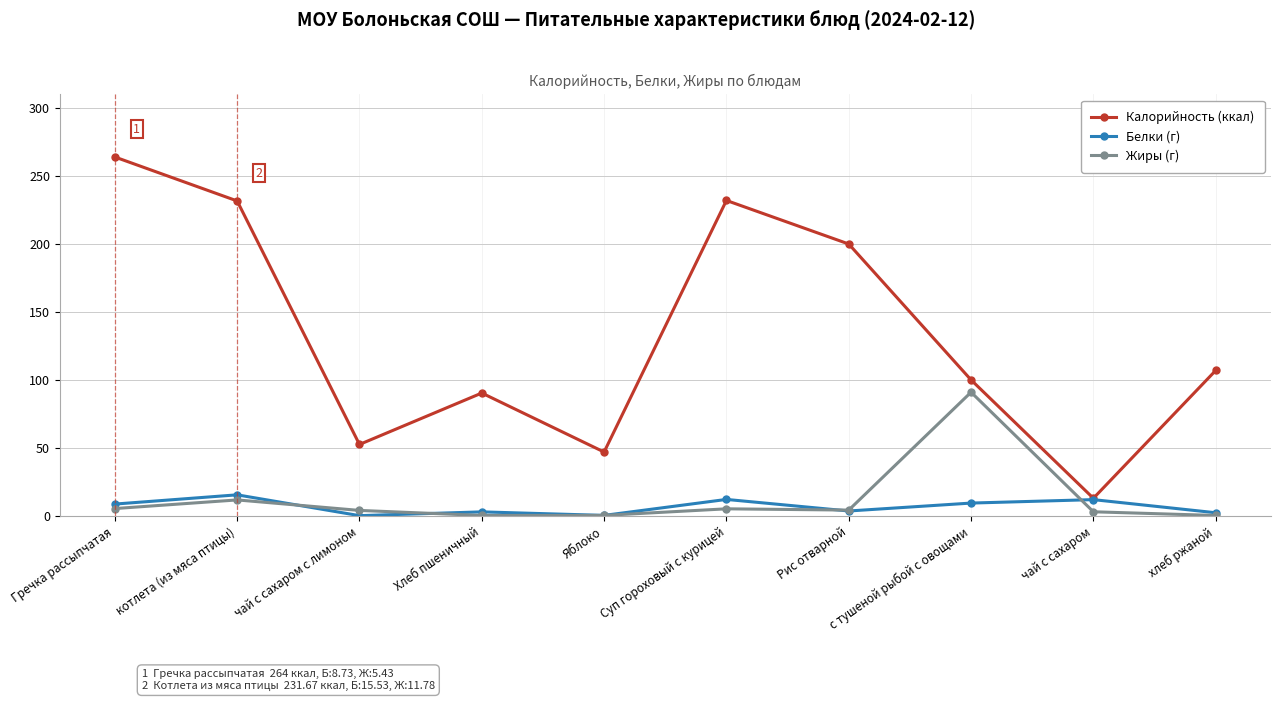

Where is Калорийность (ккал) nearest to the value 138?

хлеб ржаной